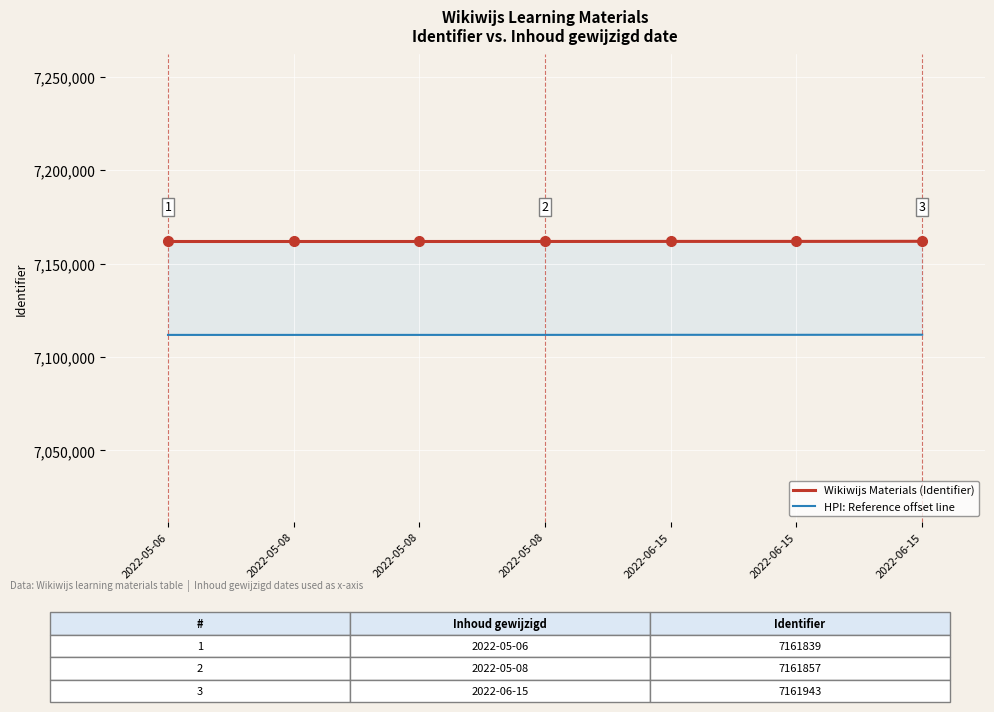

What is the difference between the Wikiwijs Materials (Identifier) values at 2022-06-15 and 2022-05-08?

86